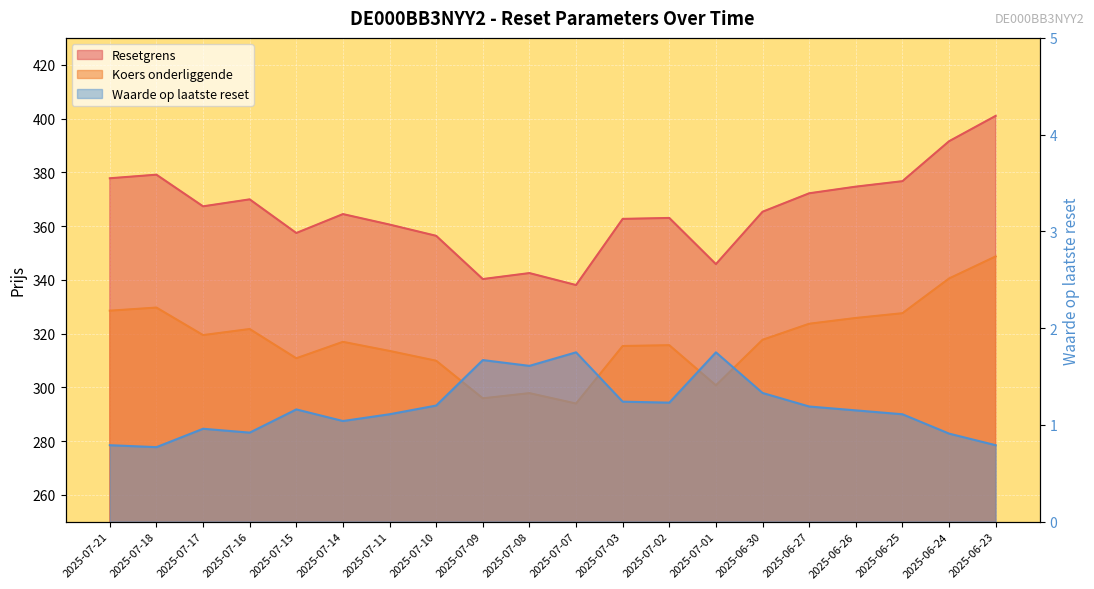

At which category is the sum across all series the highest?

2025-06-23